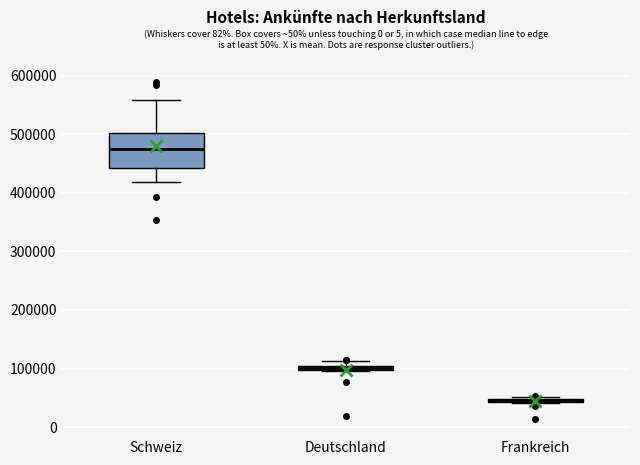

Which box is the tallest, from its lower edge to its upper edge?

Schweiz